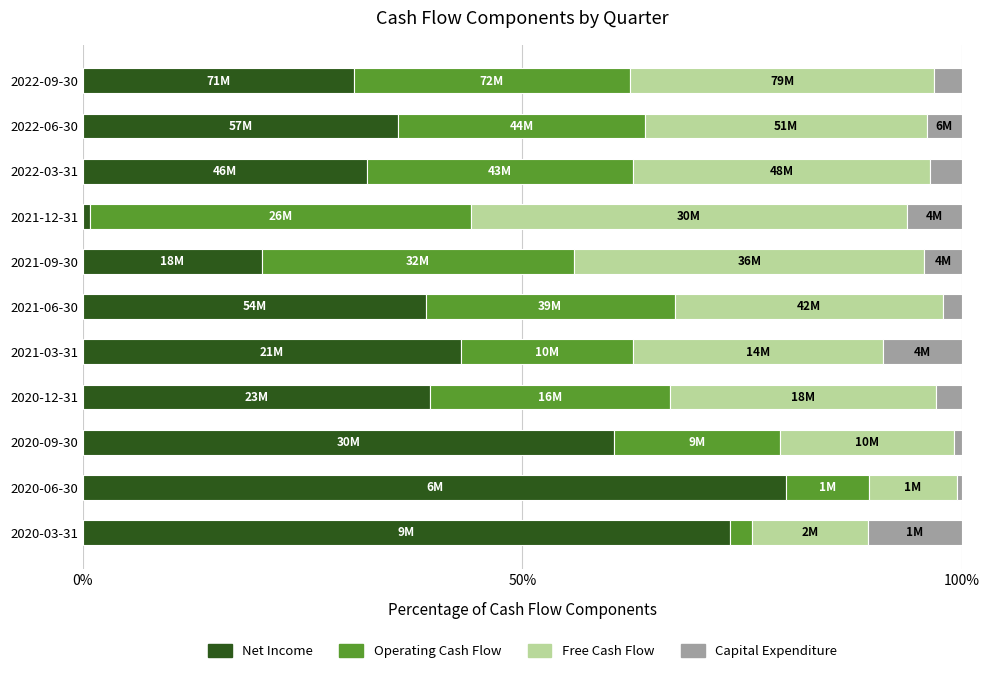

At which label does Net Income reach its minimum?

2021-12-31